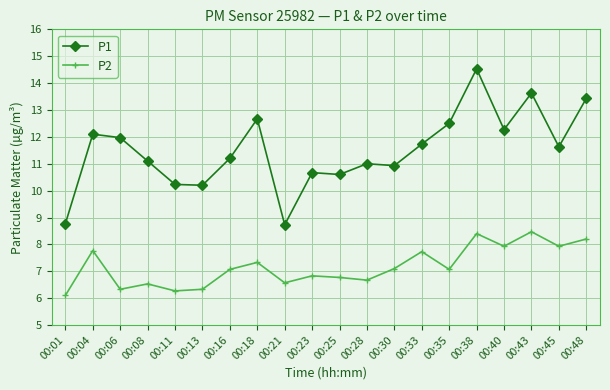

What is the greatest value displayed?

14.5